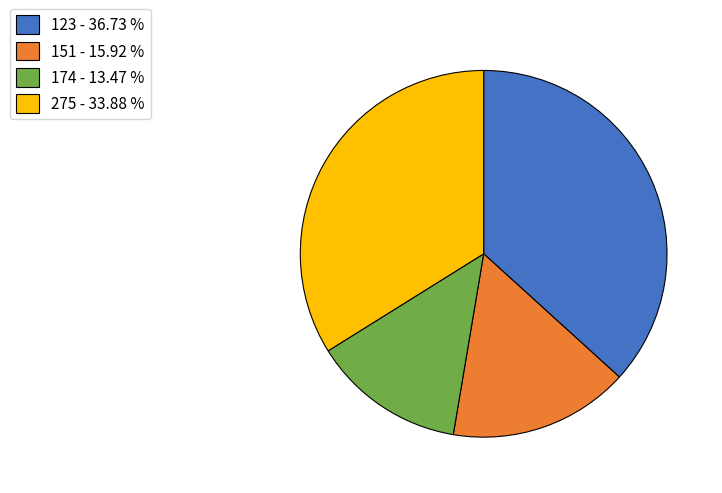

Is 151 - 15.92 % the majority of the pie?

No